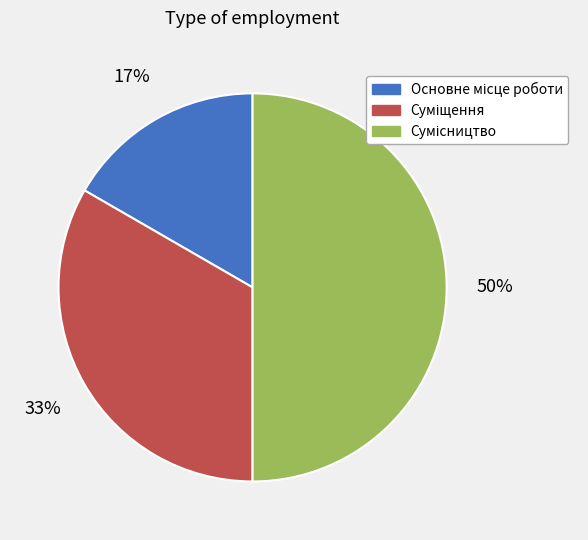

To the nearest percent, what is the difference between the largest and smallest slice percentages?

33%